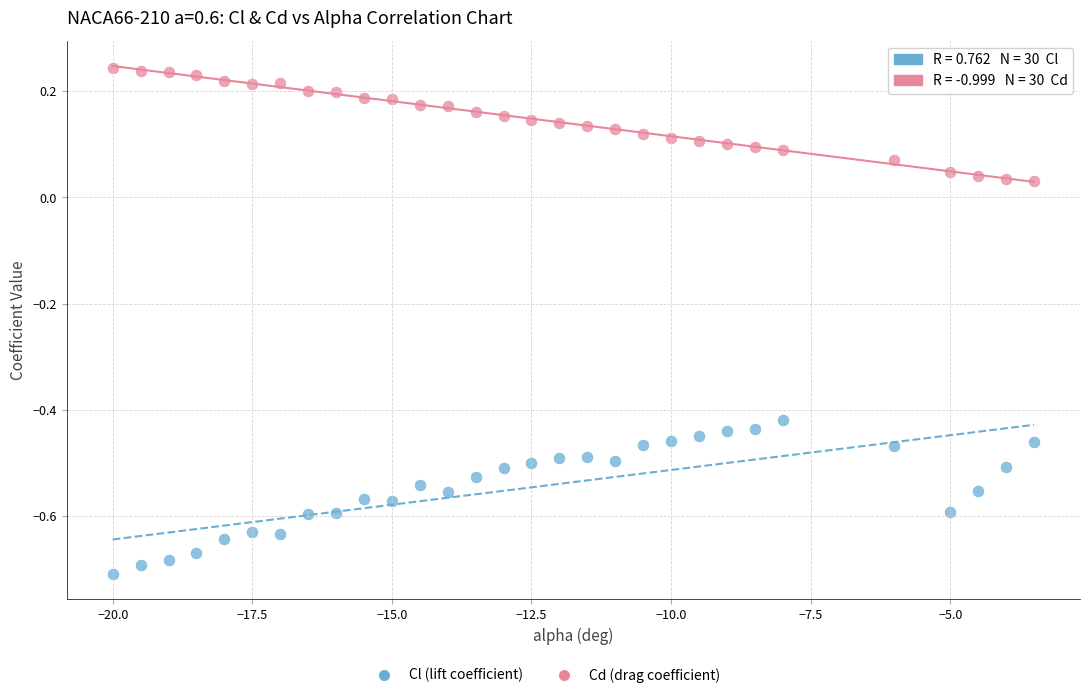

Which series reaches the maximum Y coordinate?

Cd (drag coefficient)